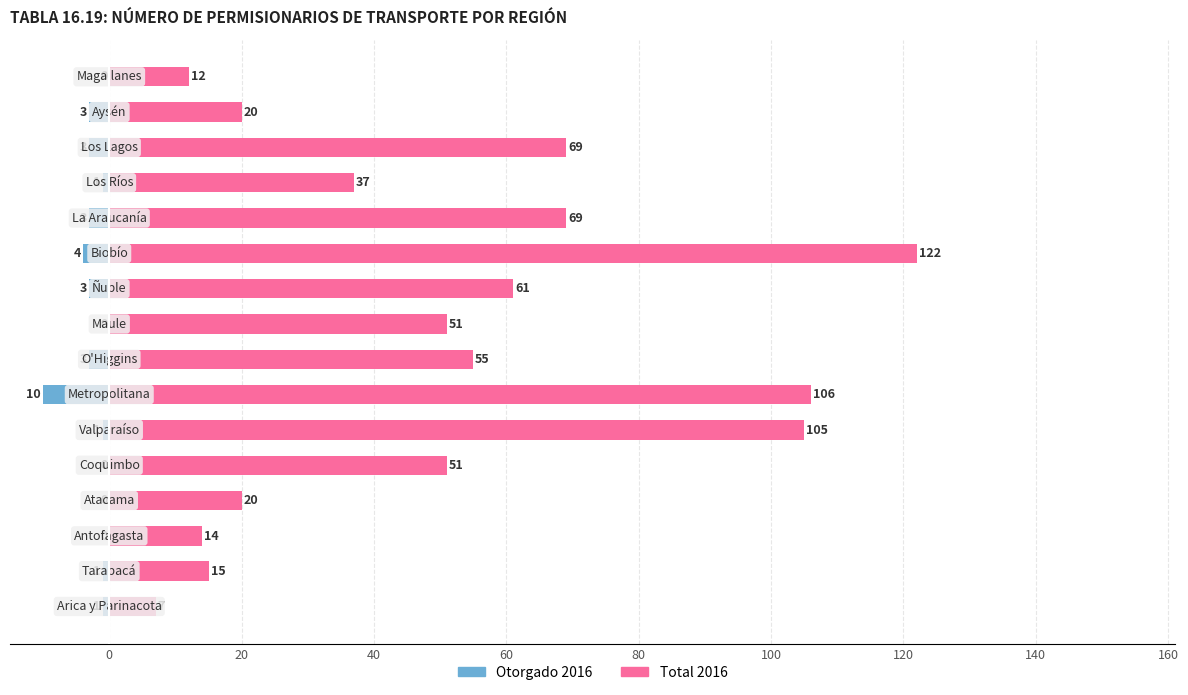

True or false: Otorgado 2016 has a value of 0 at 60.

True